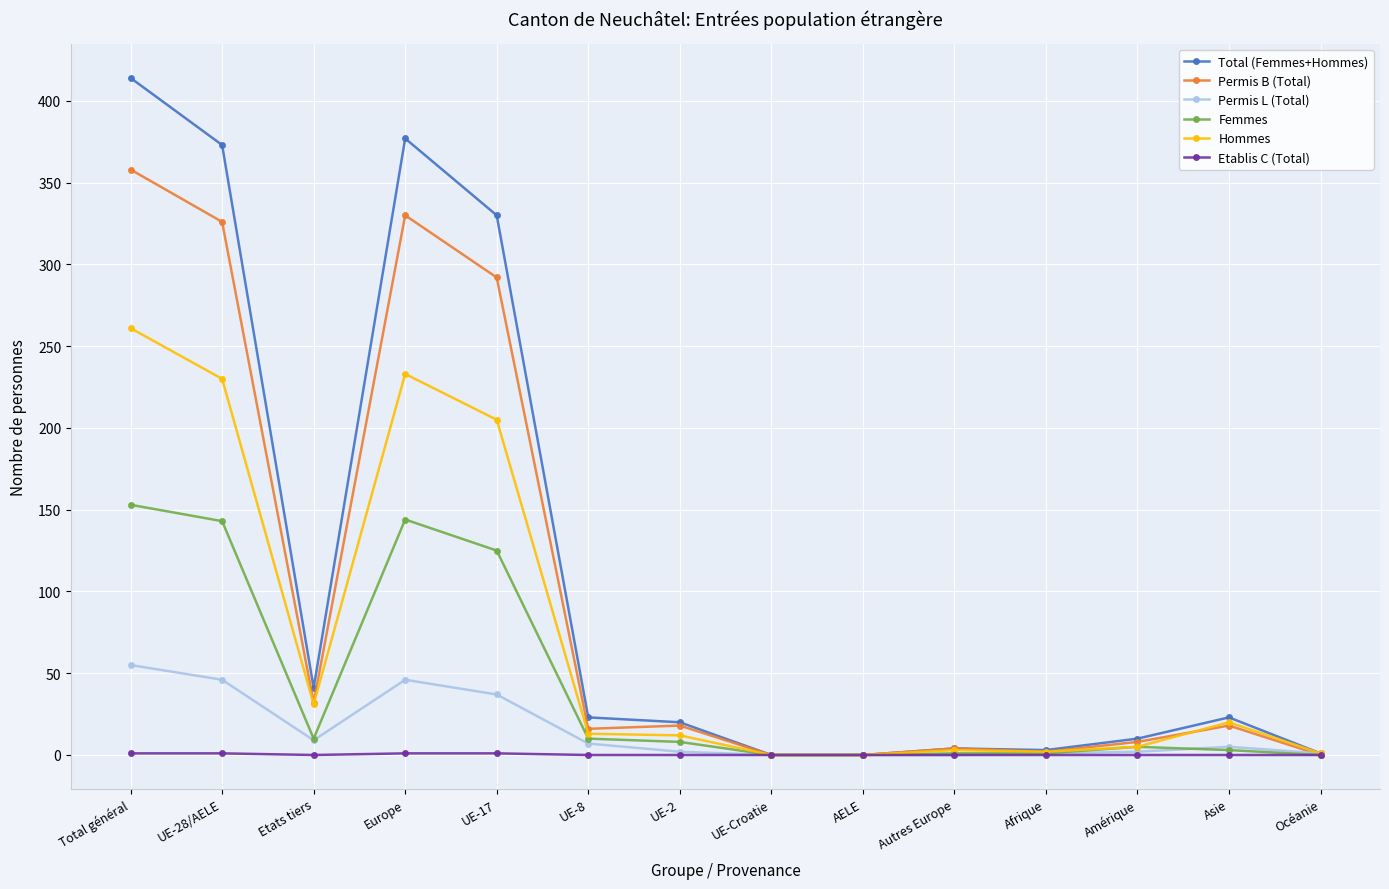

True or false: Total (Femmes+Hommes) has more than 0 points higher than both neighbors.

True